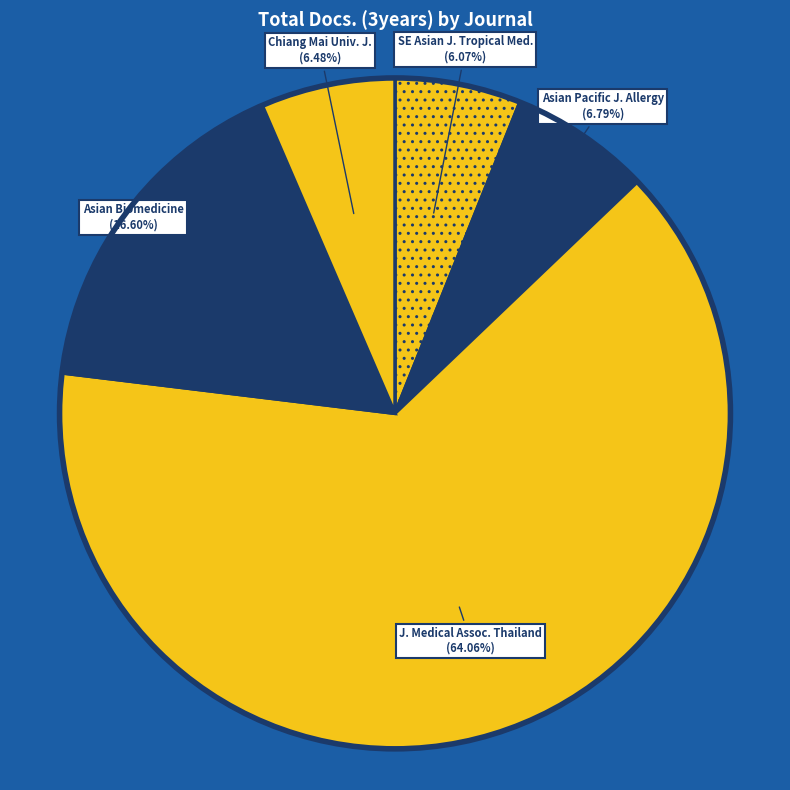

Rank the categories by value from highest to lowest.

Journal of the Medical Association of Thailand, Asian Biomedicine, Asian Pacific Journal of Allergy and Immunology, Chiang Mai University Journal of Natural Sciences, Southeast Asian Journal of Tropical Medicine